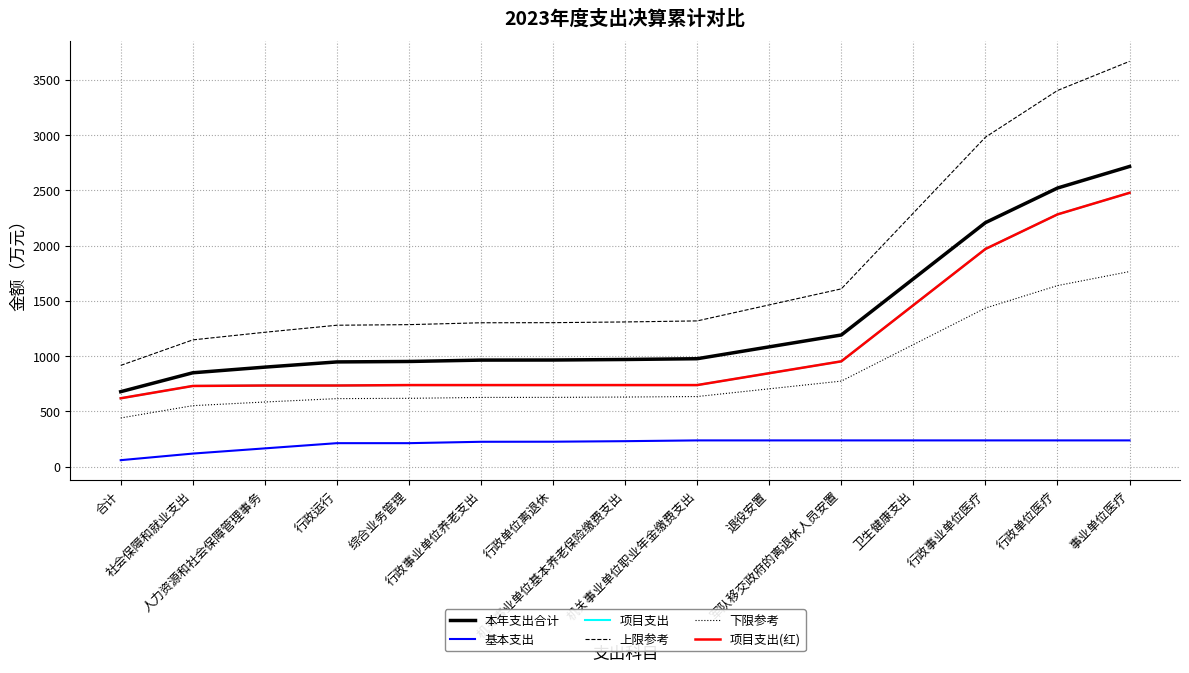

Does the chart display data point markers on the line(s)?

No